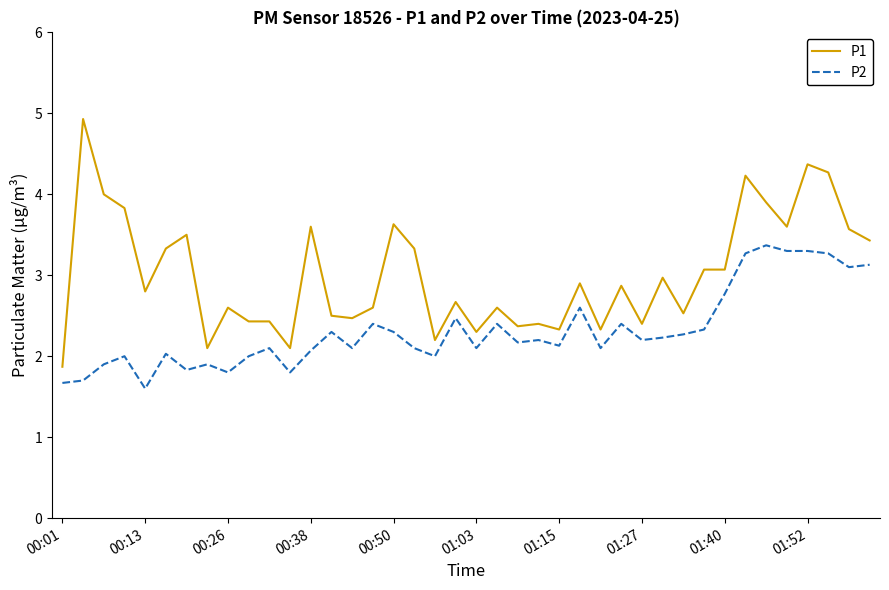

Which series has the widest spread of values?

P1